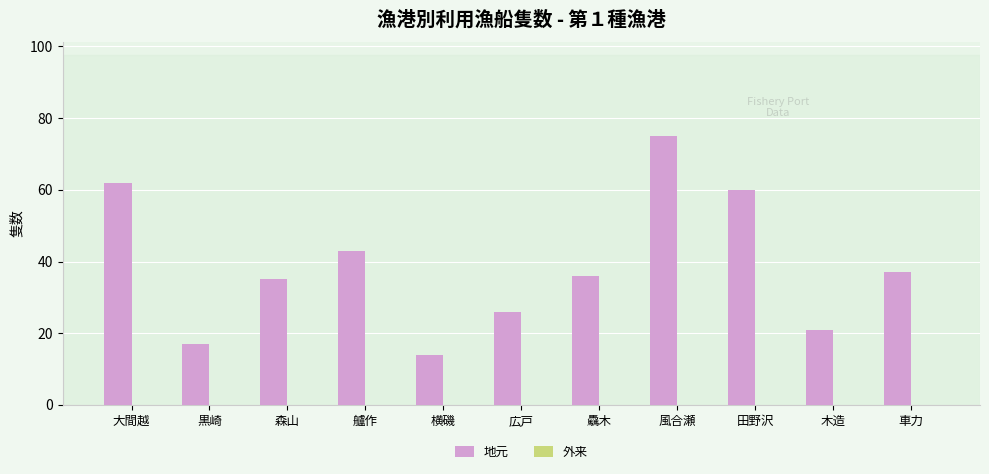

Are the bars horizontal?

No